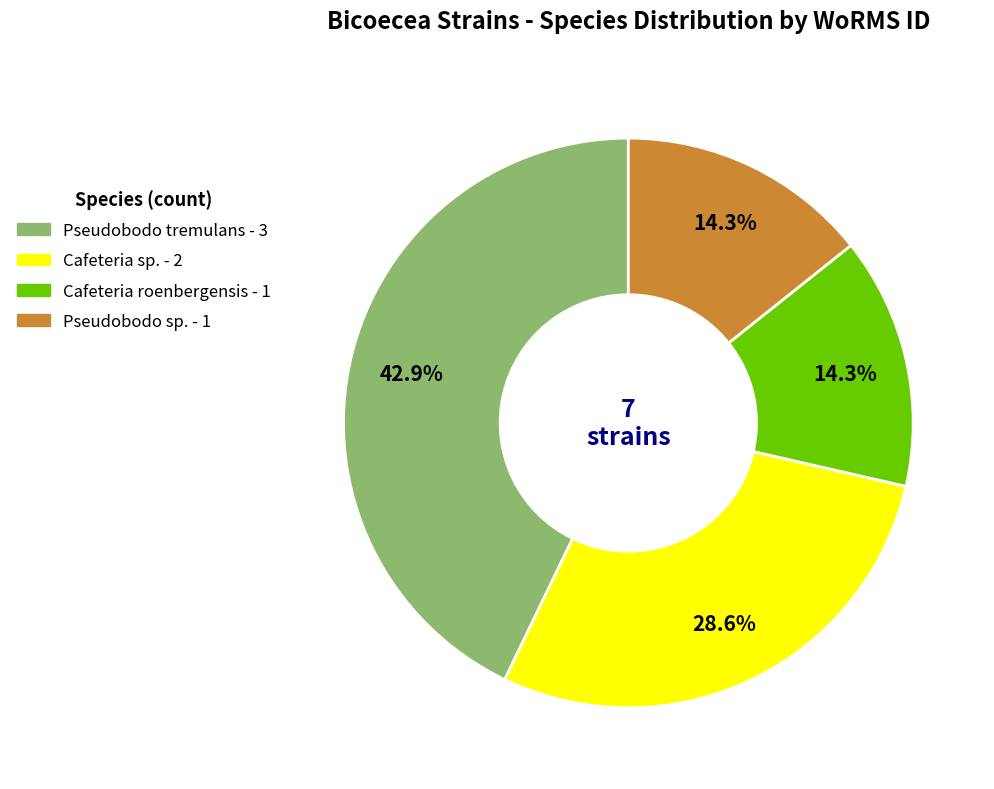

Is there a majority slice in this chart?

No